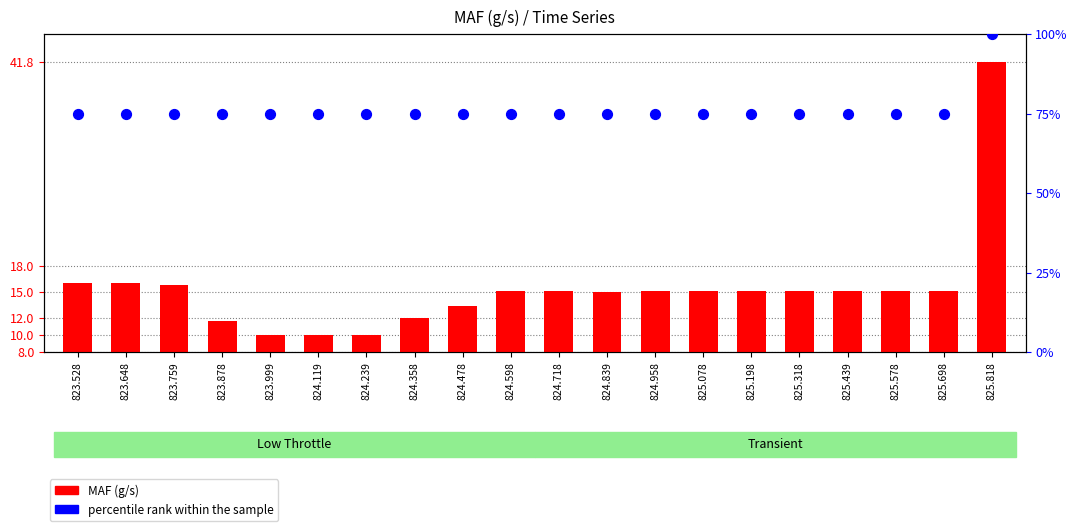

Which series has the largest Y range (max minus min)?

MAF (g/s)